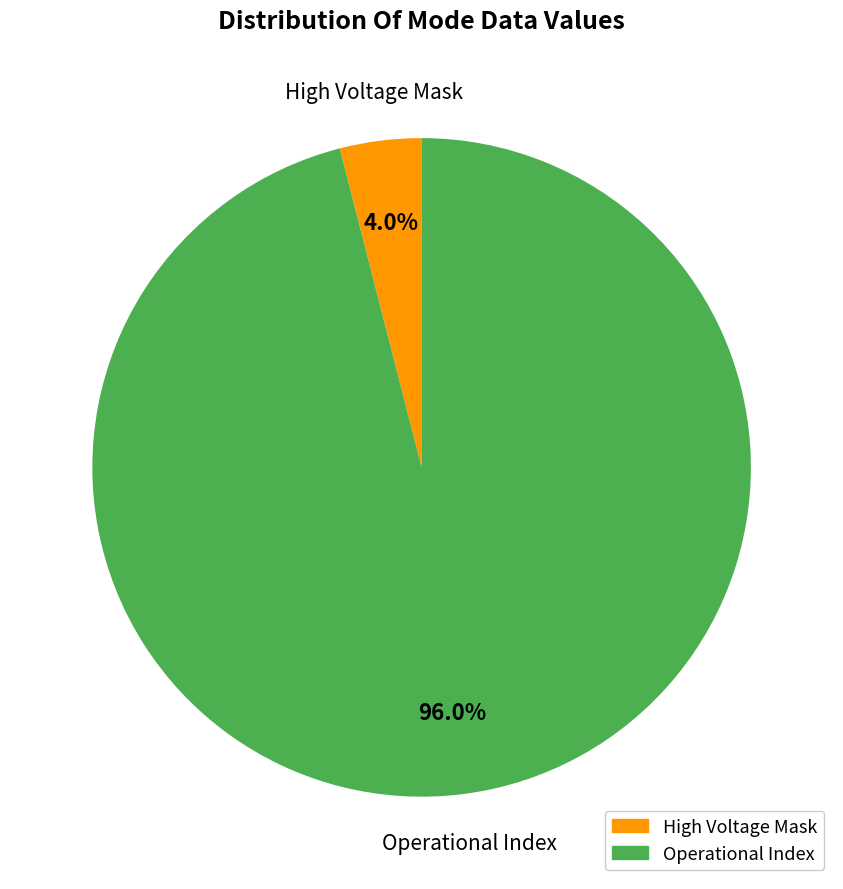

Does any single category account for the majority?

Yes